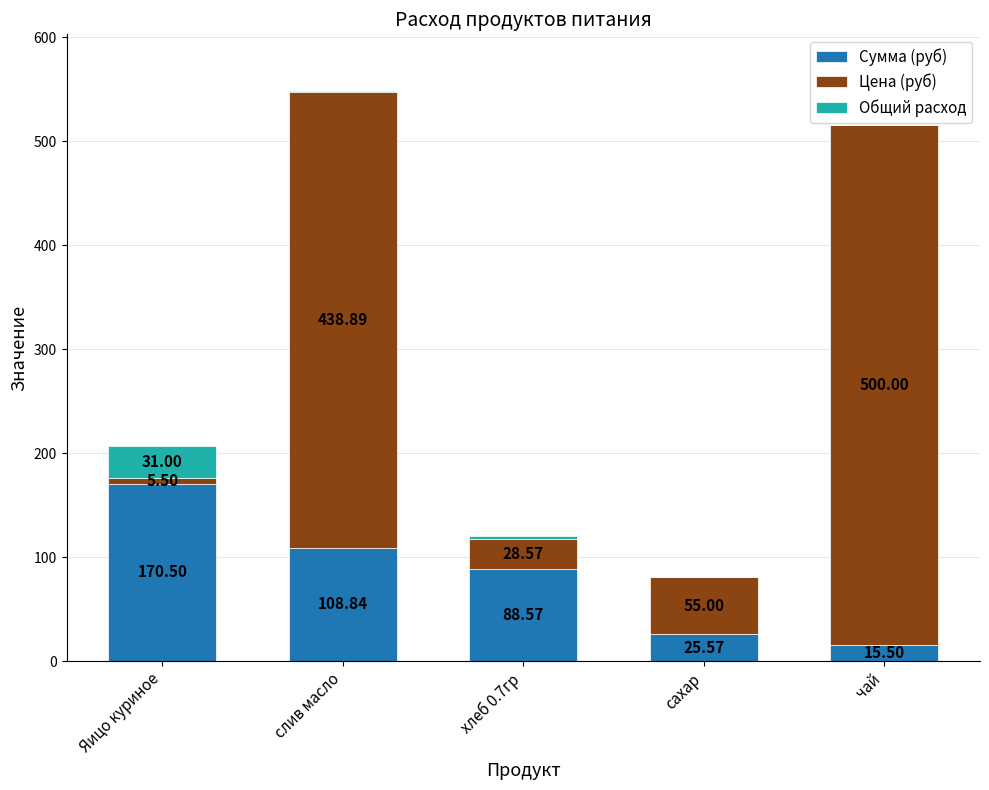

What is the sum of the Сумма (руб) values at сахар and хлеб 0.7гр?

114.1